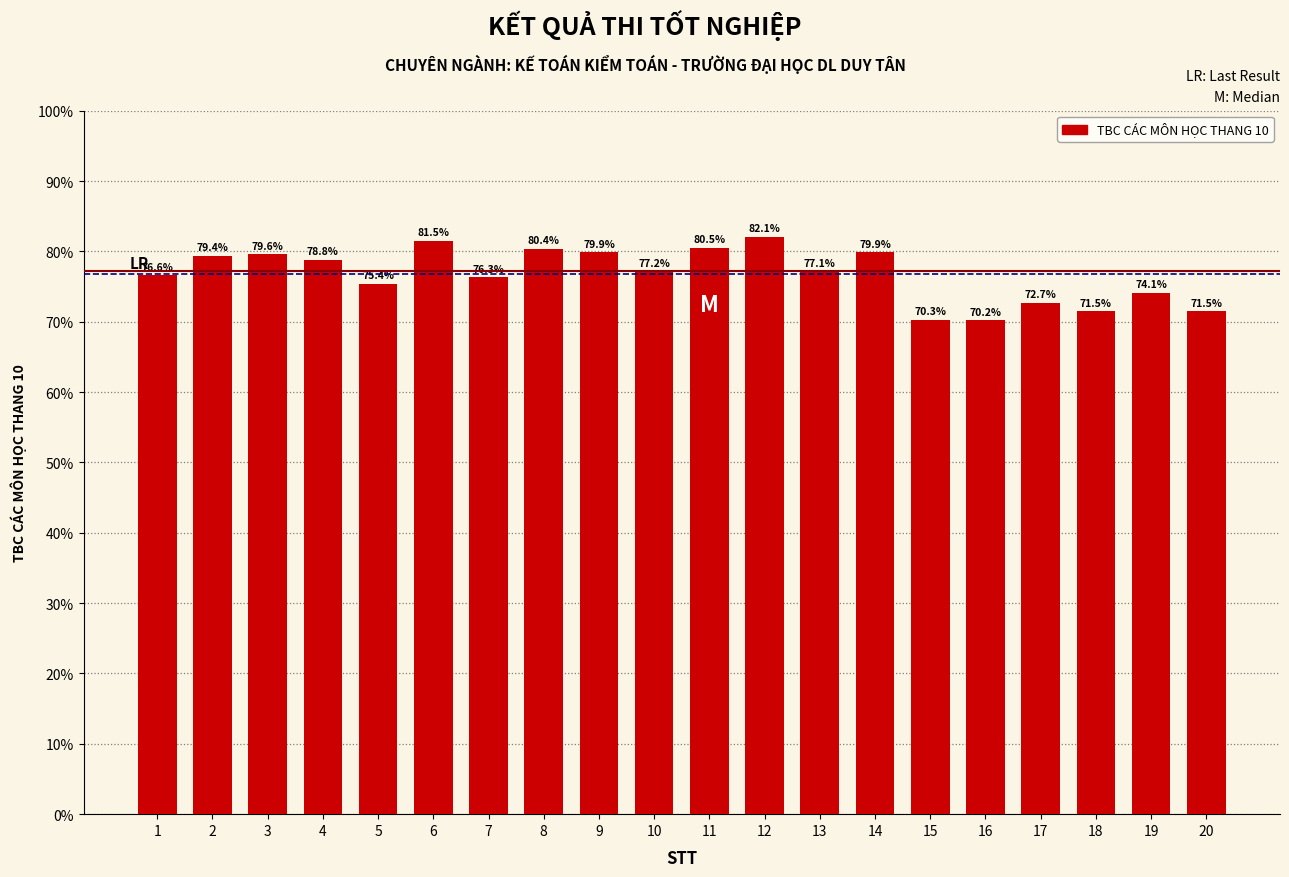

List the labels in order of value, largest first.

12, 6, 11, 8, 9, 14, 3, 2, 4, 10, 13, 1, 7, 5, 19, 17, 18, 20, 15, 16